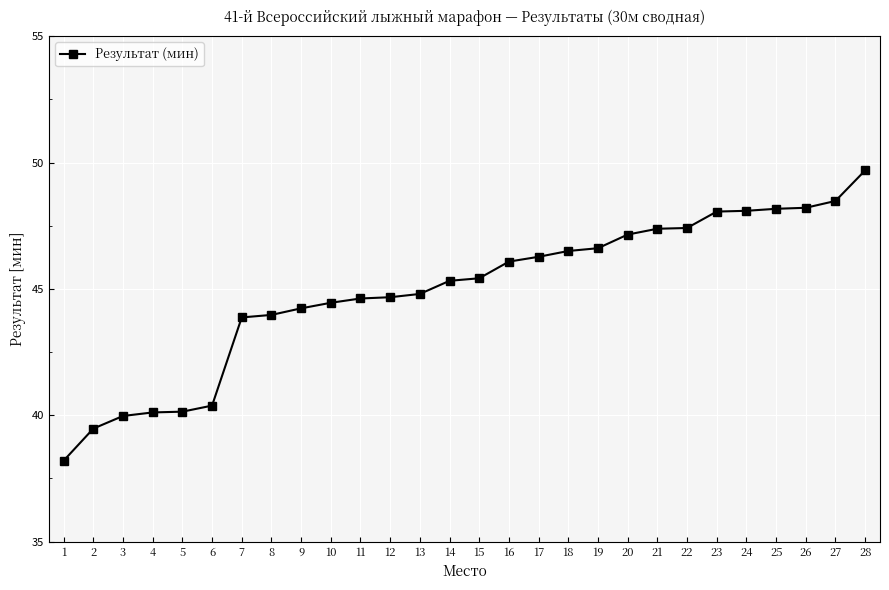

Approximately how many times larger is the value at 1 compared to 6?

0.9